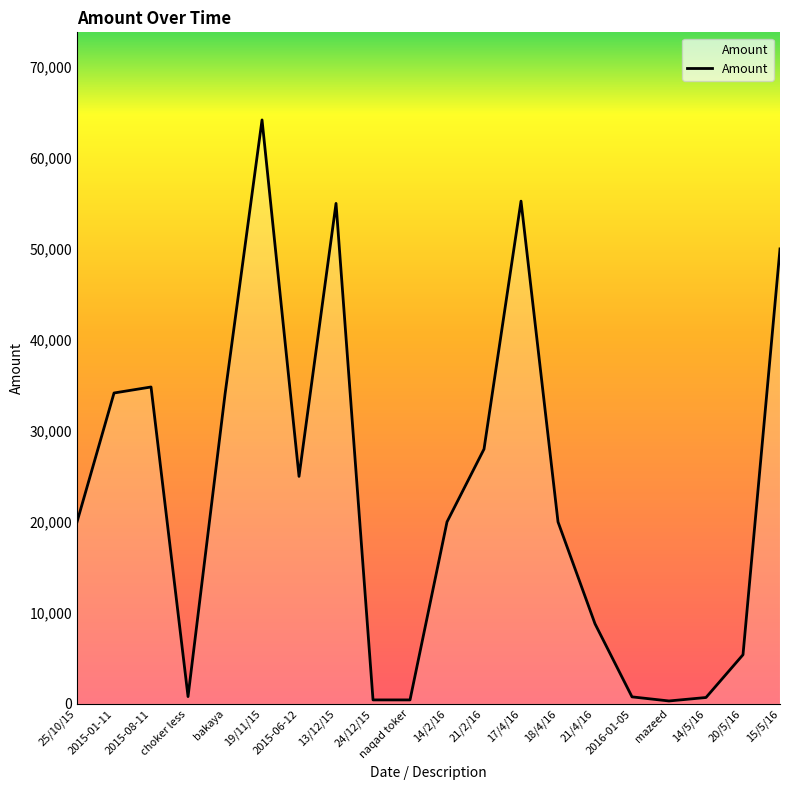

Is it true that the value at 14/2/16 is 26655?

False